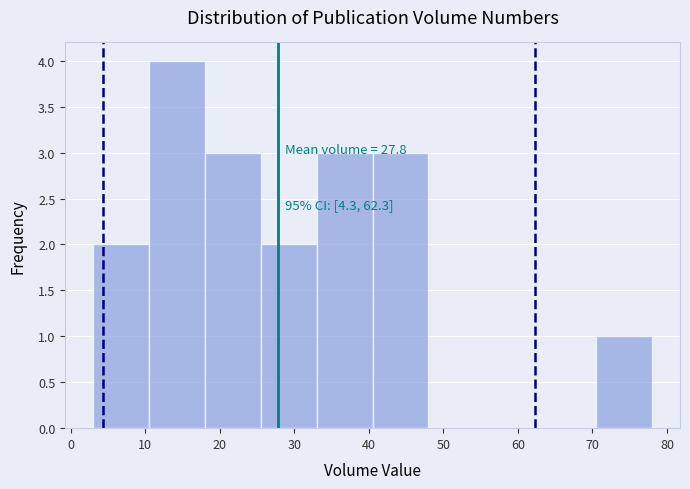

Over which range of the x-axis is the bar tallest?

10.5 to 18.0